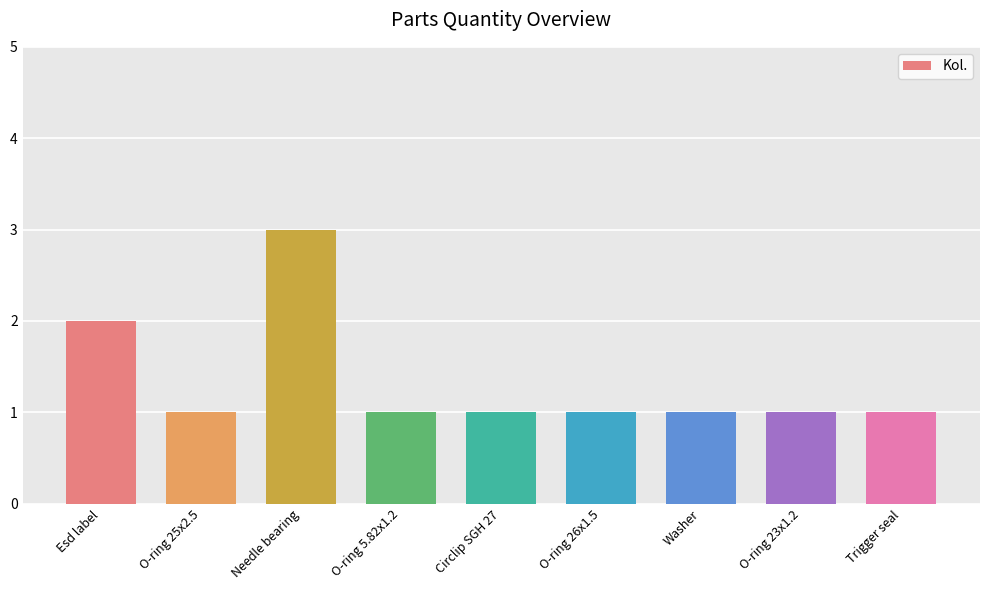

Which has a higher value, Esd label or O-ring 26x1.5?

Esd label